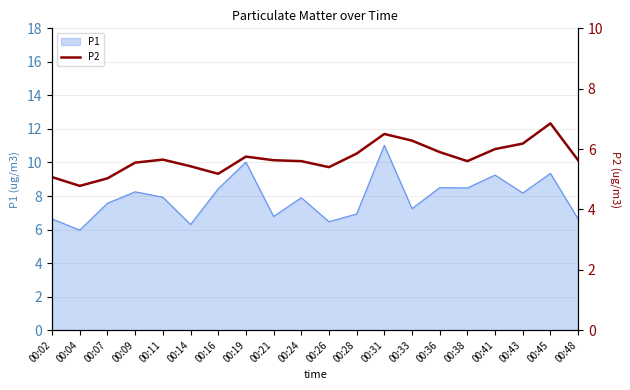

List the labels in order of value, smallest first.

00:04, 00:07, 00:02, 00:16, 00:26, 00:14, 00:09, 00:24, 00:38, 00:21, 00:48, 00:11, 00:19, 00:28, 00:36, 00:41, 00:43, 00:33, 00:31, 00:45